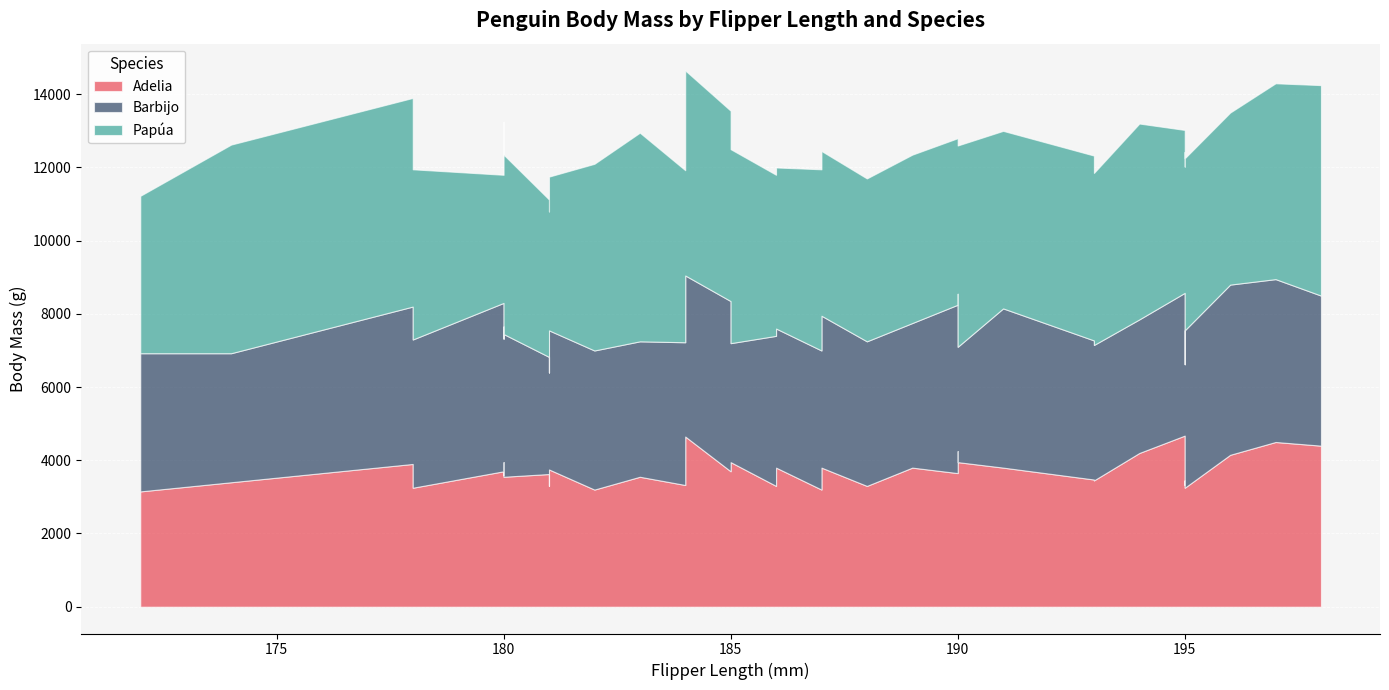

True or false: Adelia has a value of 714 at 180.

False